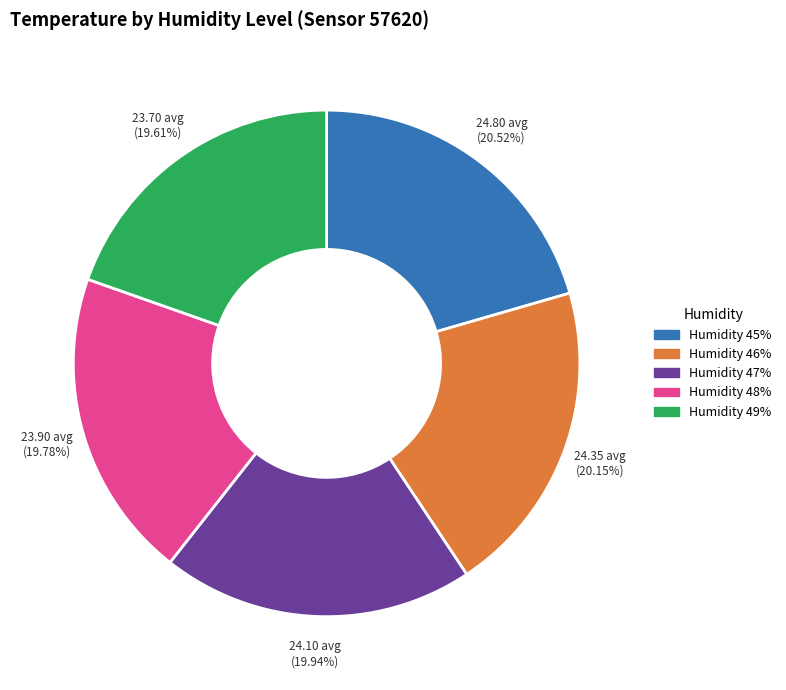

Is there a majority slice in this chart?

No